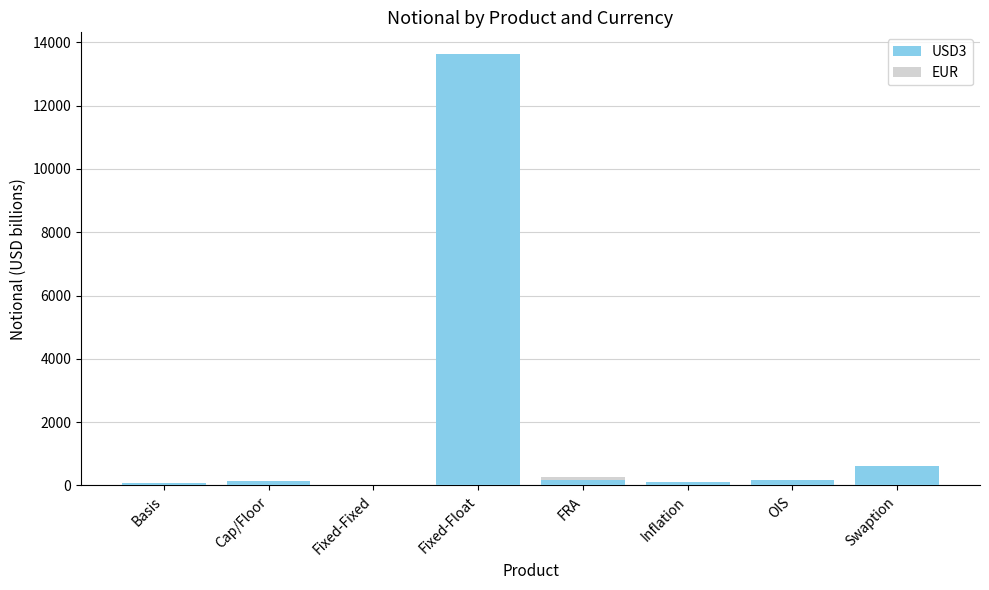

At which label does USD3 first exceed 160?

Fixed-Float